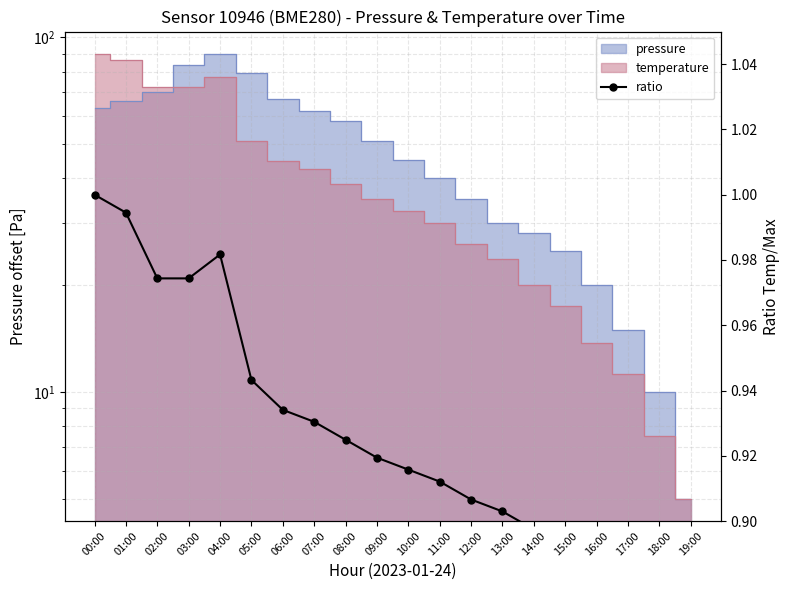

Rank the categories by value from lowest to highest.

19:00, 18:00, 17:00, 16:00, 15:00, 14:00, 13:00, 12:00, 11:00, 10:00, 09:00, 08:00, 07:00, 06:00, 05:00, 02:00, 03:00, 04:00, 01:00, 00:00